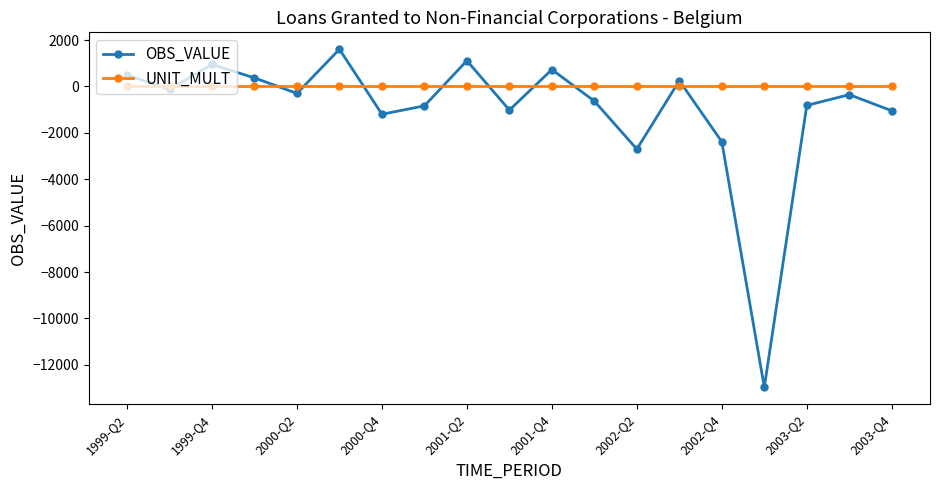

List the series in order of their overall mean, lowest first.

OBS_VALUE, UNIT_MULT